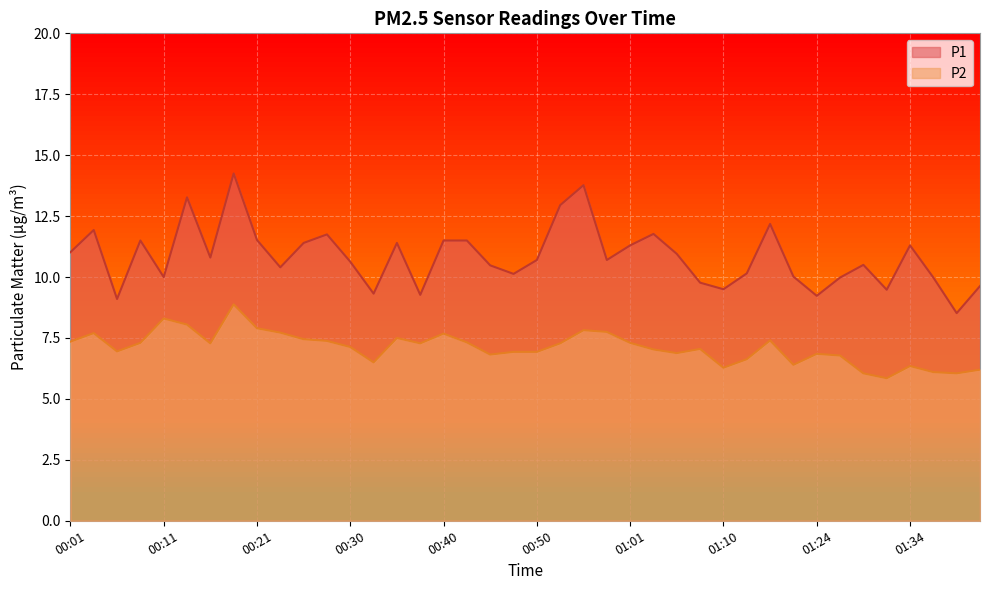

How many lines are shown in the chart?

2